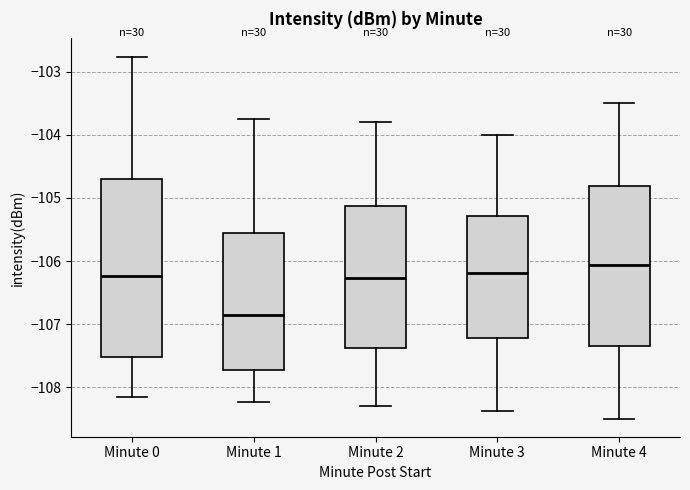

Which box's median line is the highest?

Minute 4